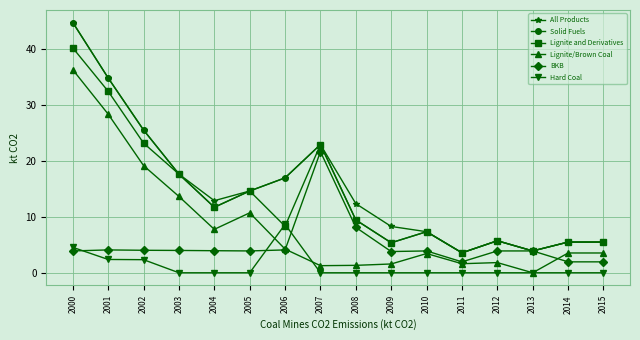

How many data points in Lignite/Brown Coal are above 3?

10